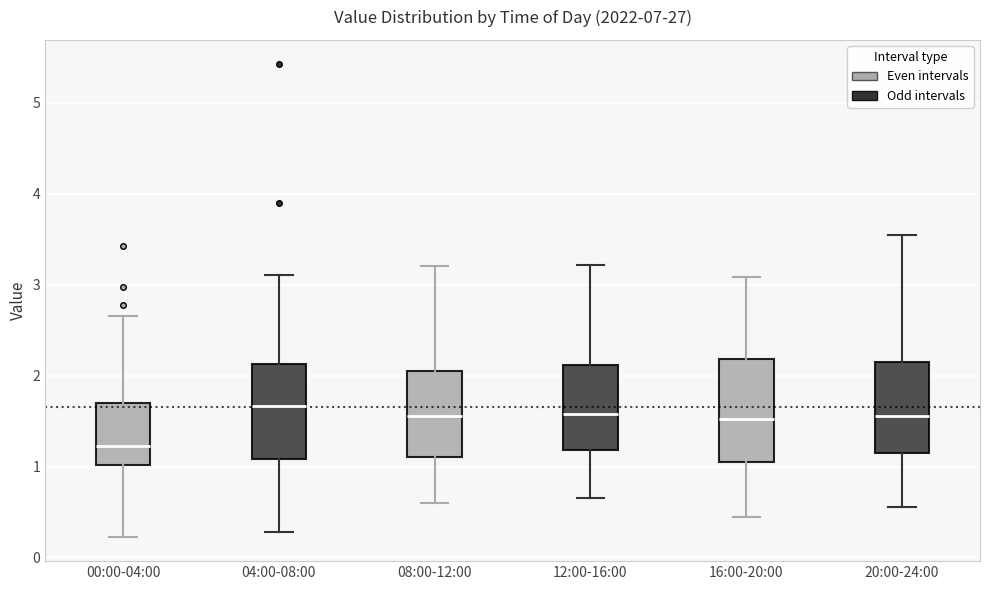

Where is the lower edge of the box for 04:00-08:00 on the y-axis? The values are not printed on the chart, so give them approximately, as read against the axis.

1.1